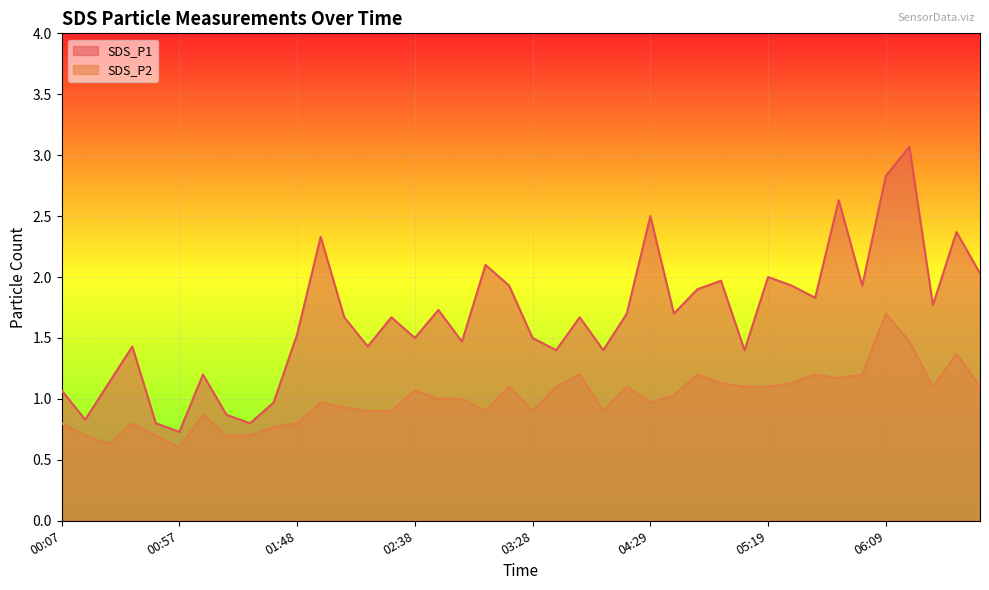

Rank the series at 04:29 from lowest to highest value.

SDS_P2, SDS_P1